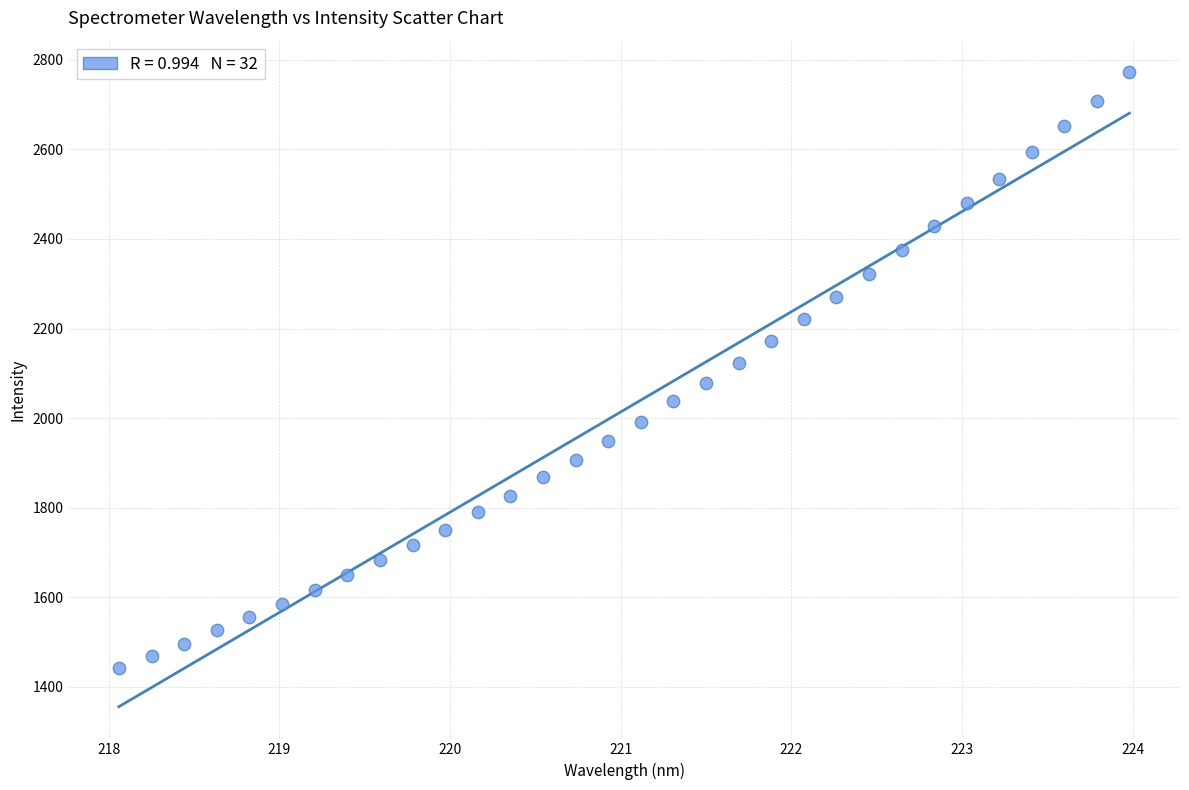

What is the range of Y values (max minus min)?

1329.2